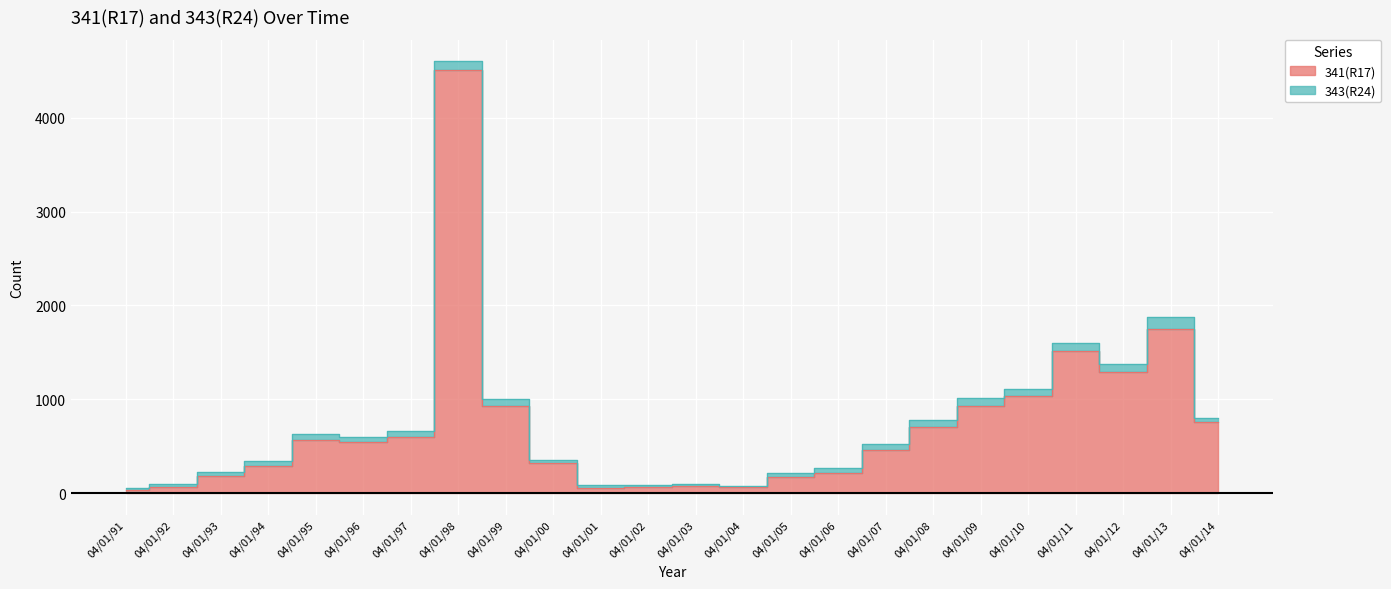

True or false: the data shows 66 at 04/01/92.

True